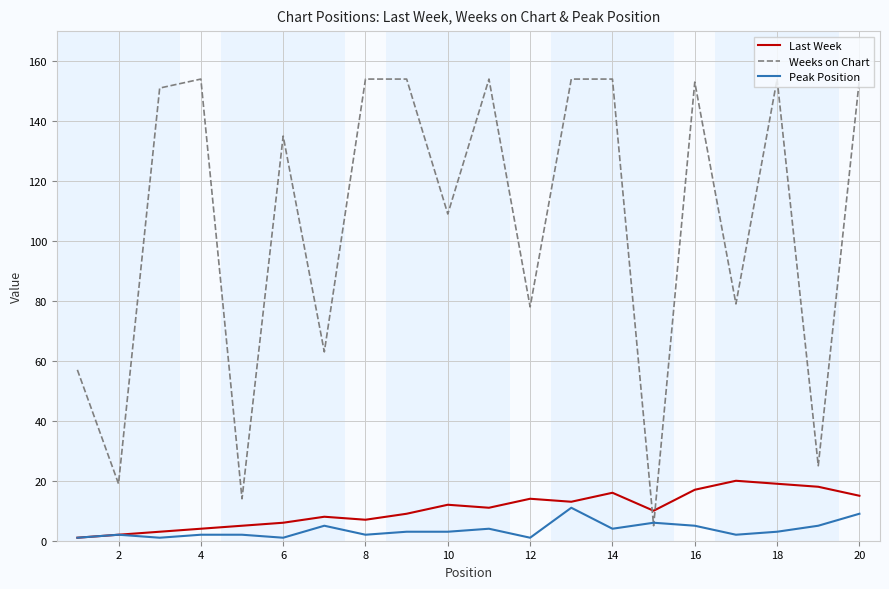

Which series has the largest range (max minus min)?

Weeks on Chart